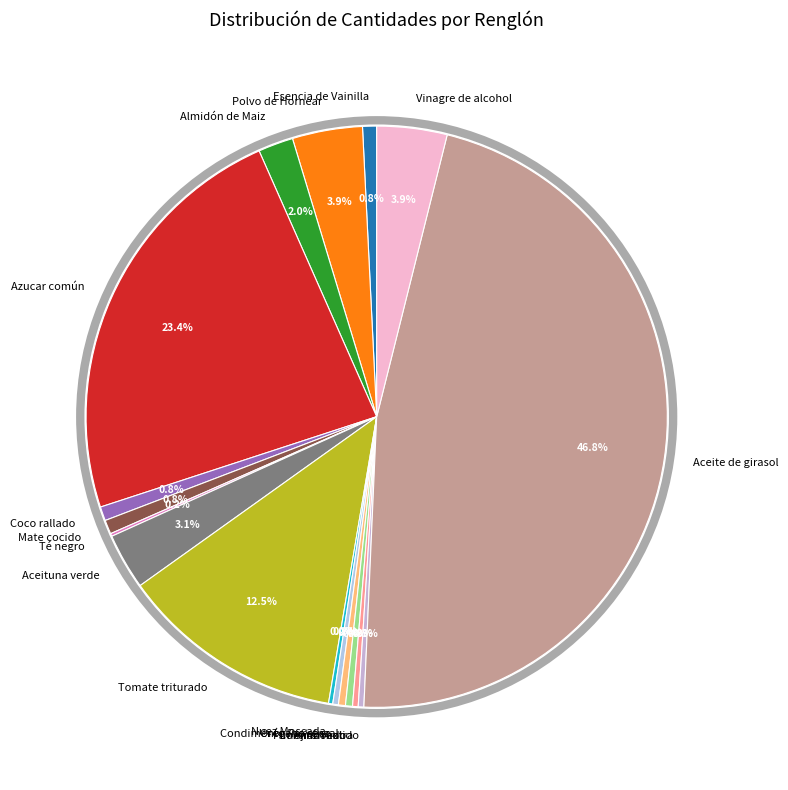

To the nearest percent, what percentage of the pie is Almidón de Maiz?

2%